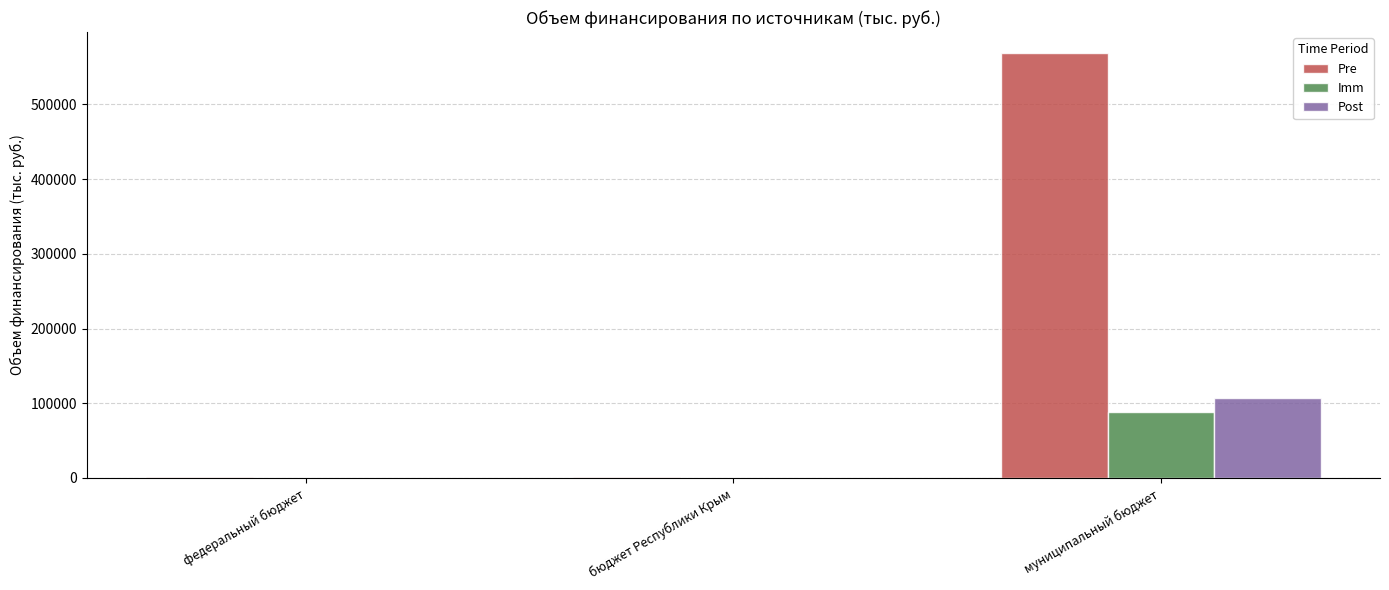

What is the maximum value for Post?

106774.3